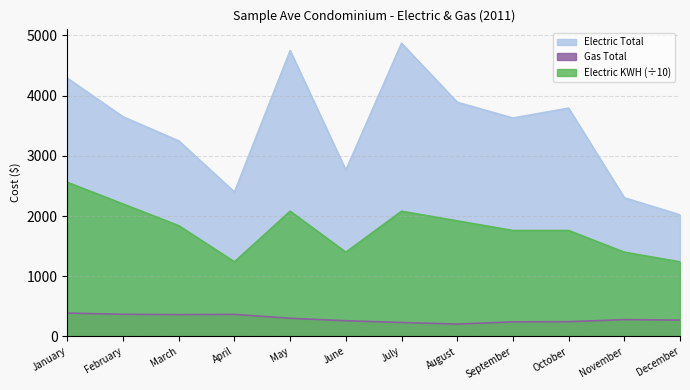

Reading left to right, what are all the values shown in this chart?

Electric Total: 4288.6	3647.6	3247.9	2398.8	4748.5	2763.3	4869.4	3889.6	3627.7	3791.7	2303.9	2019.6
Gas Total: 388.6	368.9	363.6	367.6	302.4	262.1	232.6	206.2	243.0	245.7	280.7	272.6
Electric KWH: 2560.0	2200.0	1840.0	1240.0	2080.0	1400.0	2080.0	1920.0	1760.0	1760.0	1400.0	1240.0